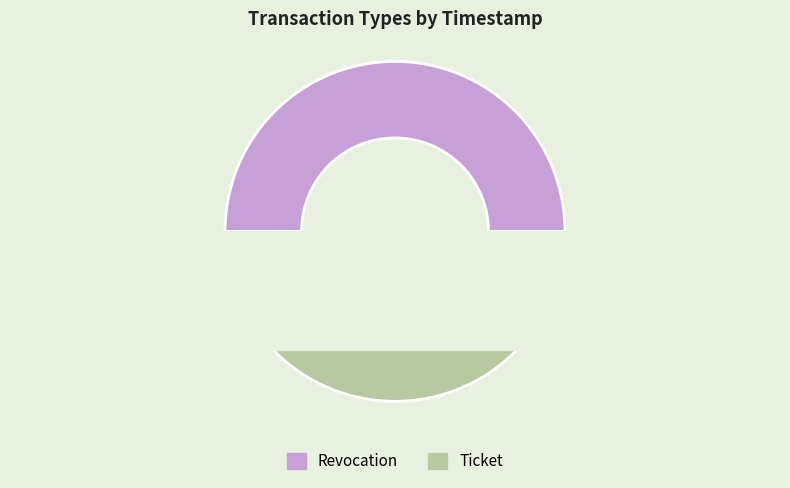

Combined, do Revocation and Ticket account for over 50%?

Yes